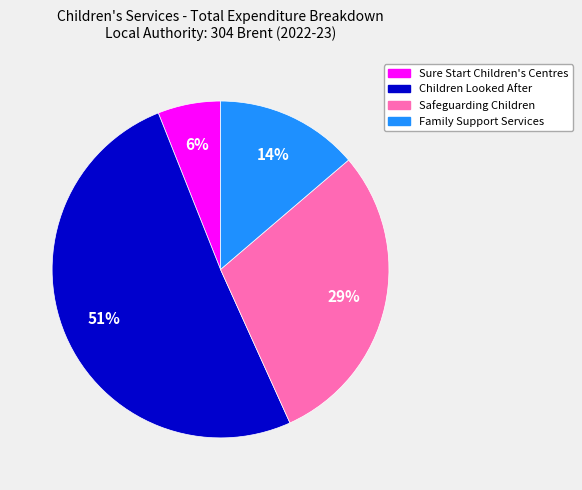

Approximately how many times larger is the value at Family Support Services compared to Sure Start Children's Centres?

2.3